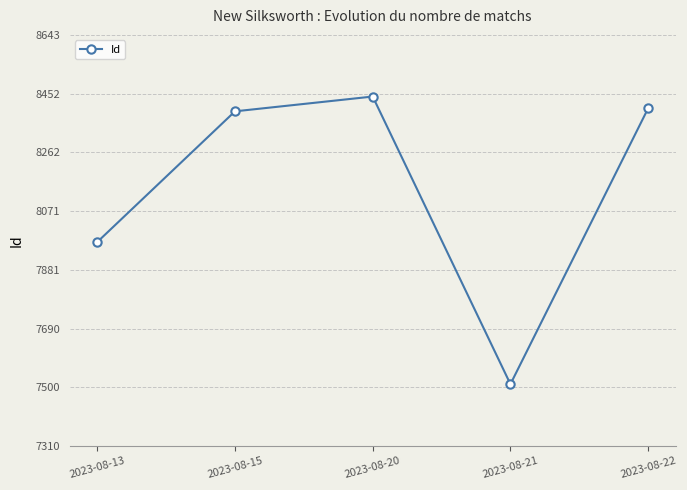

How many interior local valleys (lower than both neighbors) does the data have?

1